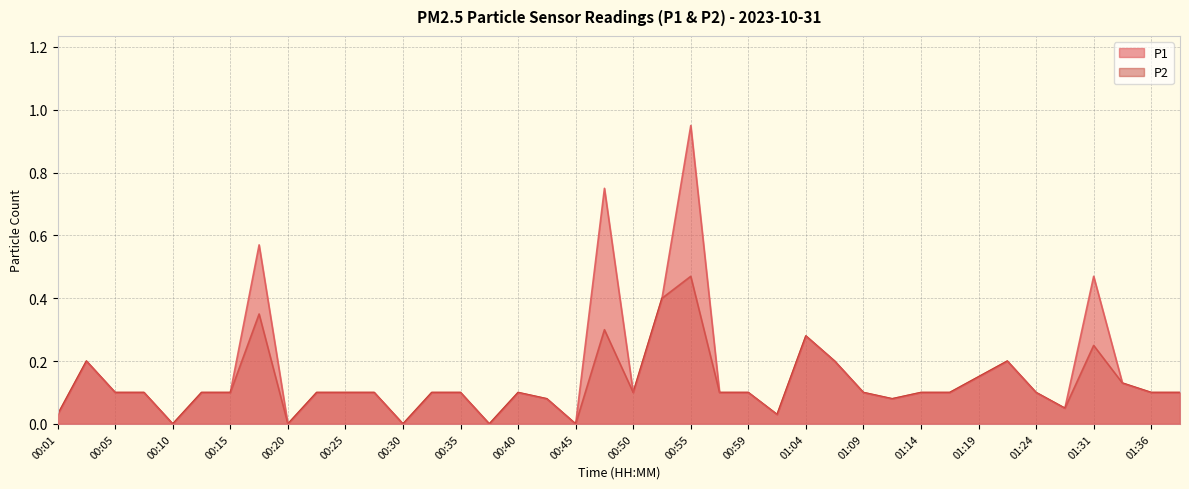

Reading left to right, list all the values displayed in this chart.

P1: 0.0	0.2	0.1	0.1	0.0	0.1	0.1	0.6	0.0	0.1	0.1	0.1	0.0	0.1	0.1	0.0	0.1	0.1	0.0	0.8	0.1	0.4	0.9	0.1	0.1	0.0	0.3	0.2	0.1	0.1	0.1	0.1	0.1	0.2	0.1	0.1	0.5	0.1	0.1	0.1
P2: 0.0	0.2	0.1	0.1	0.0	0.1	0.1	0.3	0.0	0.1	0.1	0.1	0.0	0.1	0.1	0.0	0.1	0.1	0.0	0.3	0.1	0.4	0.5	0.1	0.1	0.0	0.3	0.2	0.1	0.1	0.1	0.1	0.1	0.2	0.1	0.1	0.2	0.1	0.1	0.1